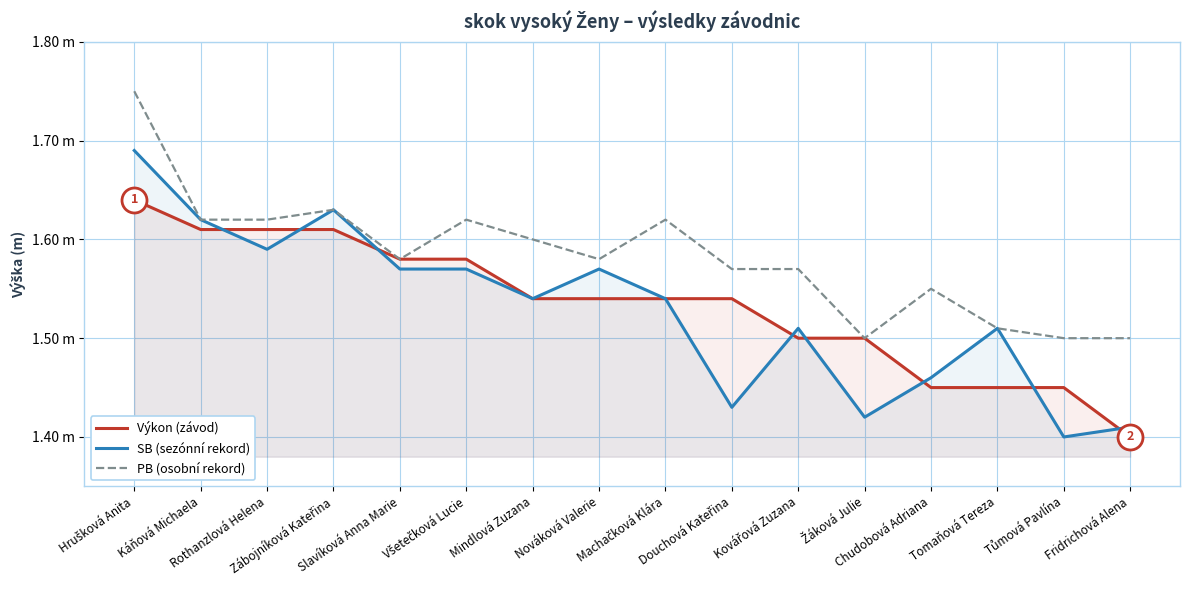

At which category does PB (osobní rekord) reach its first local peak?

Zábojníková Kateřina